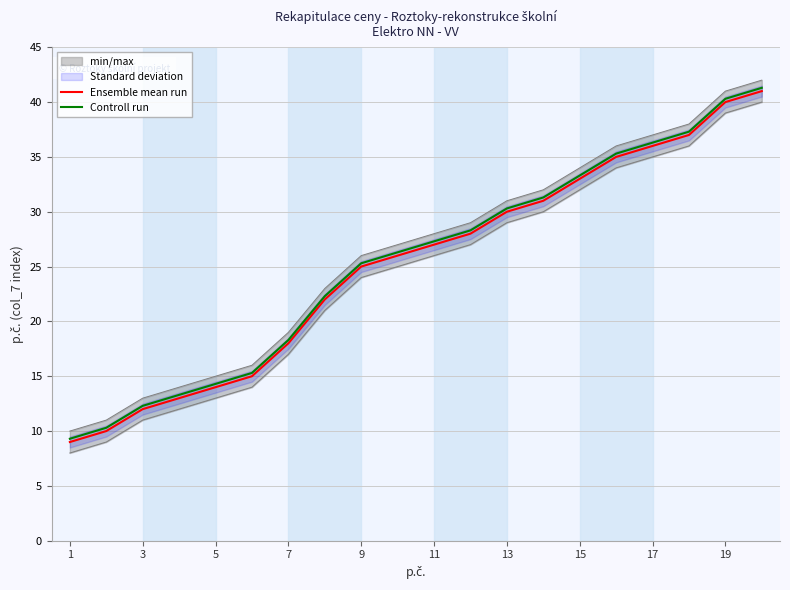

True or false: Controll run and Ensemble mean run cross at least once.

False